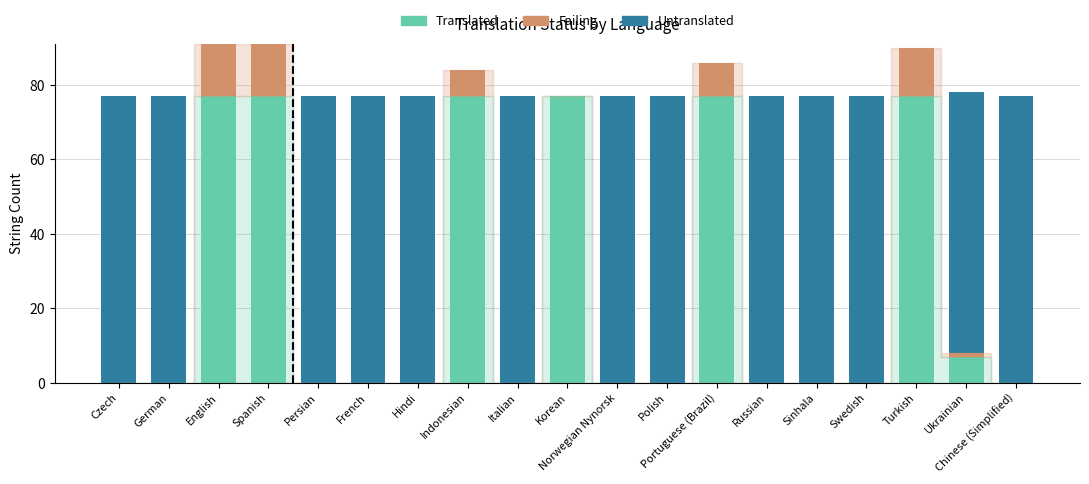

What is the sum of all Translated values?

469